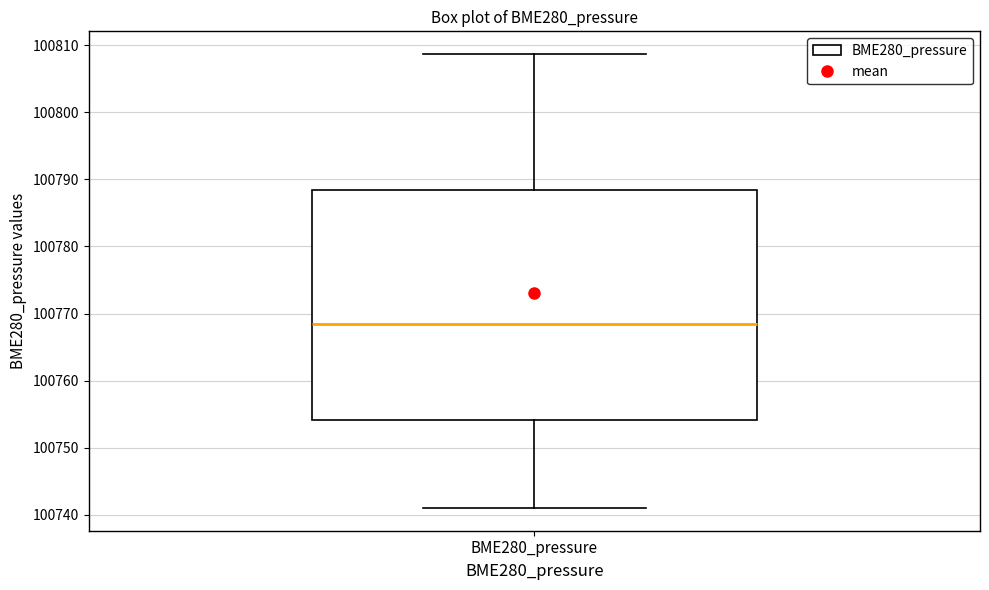

Where does the median line of the box for BME280_pressure sit on the y-axis? The values are not printed on the chart, so give them approximately, as read against the axis.

100768